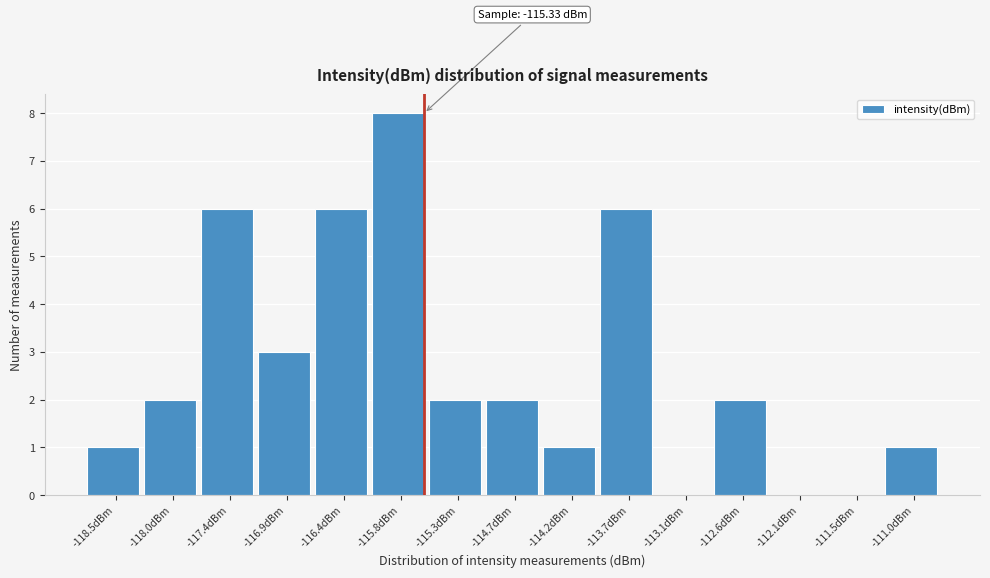

Reading left to right, transcribe all the data shown in this chart.

-118.5dBm=1	-118.0dBm=2	-117.4dBm=6	-116.9dBm=3	-116.4dBm=6	-115.8dBm=8	-115.3dBm=2	-114.7dBm=2	-114.2dBm=1	-113.7dBm=6	-113.1dBm=0	-112.6dBm=2	-112.1dBm=0	-111.5dBm=0	-111.0dBm=1